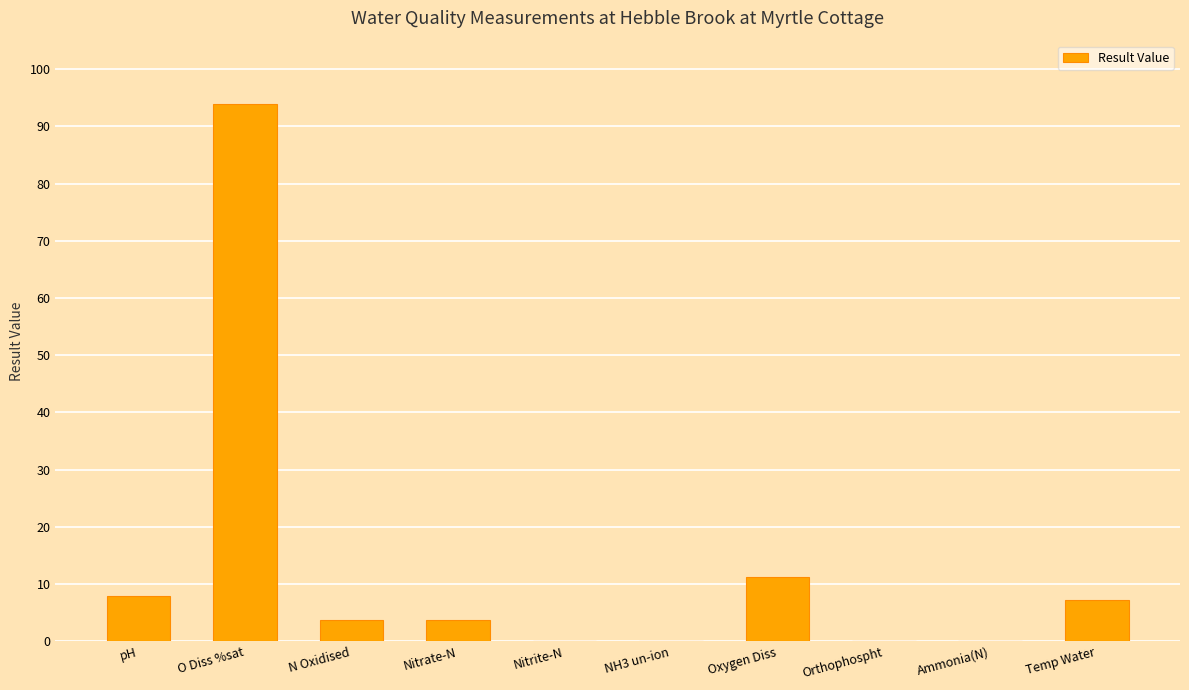

What is the change in value from NH3 un-ion to Temp Water?

+7.2